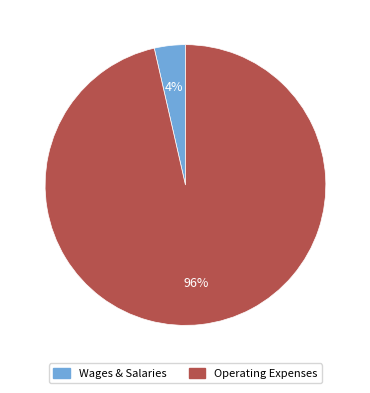

Does any single category account for the majority?

Yes